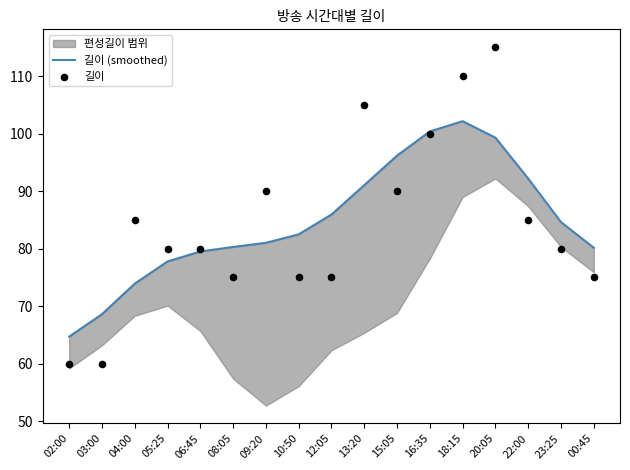

Which series has the largest total across all categories?

길이 (smoothed)